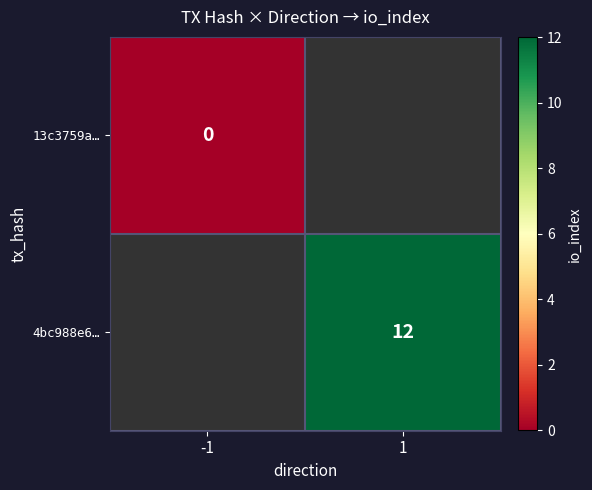

Which label corresponds to the largest value in the chart?

1